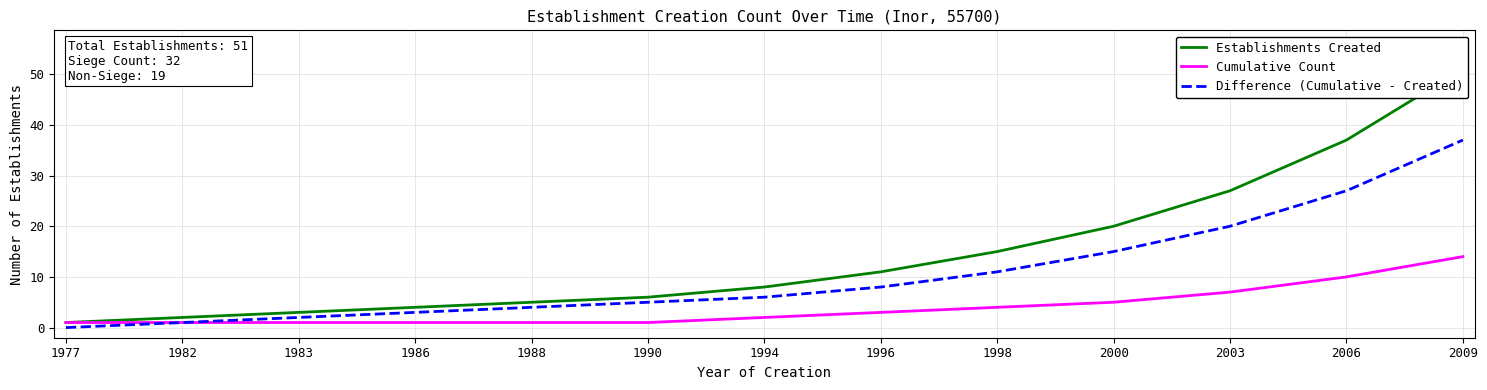

List the labels in order of Difference (Cumulative - Created) value, smallest first.

1977, 1982, 1983, 1986, 1988, 1990, 1994, 1996, 1998, 2000, 2003, 2006, 2009